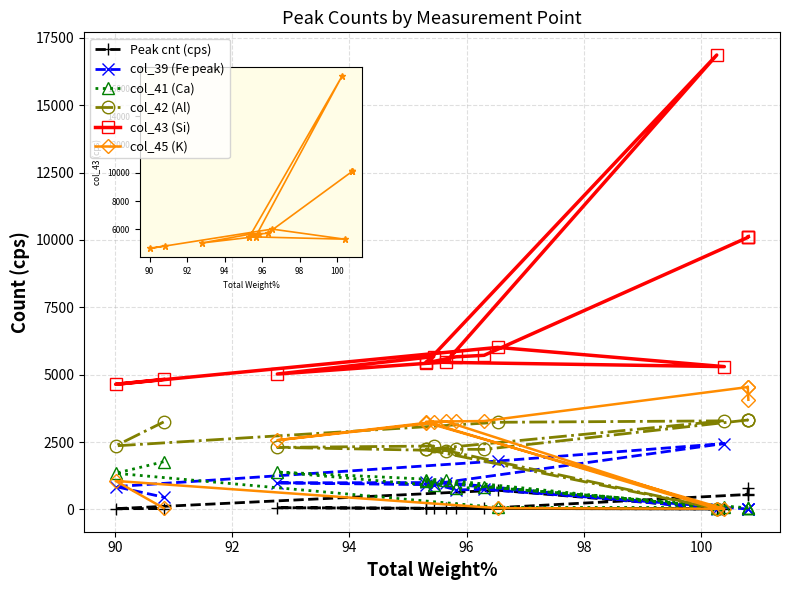

What is the sum of the col_42 (Al) values at 98 and 94?

4455.0